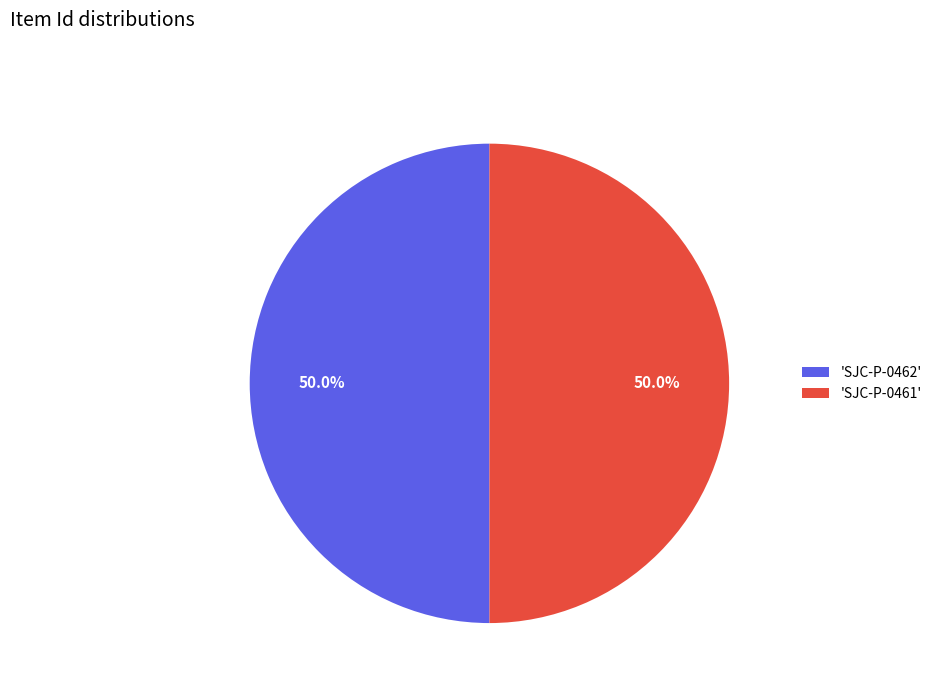

What portion of the pie excludes 'SJC-P-0462'?

50.0%